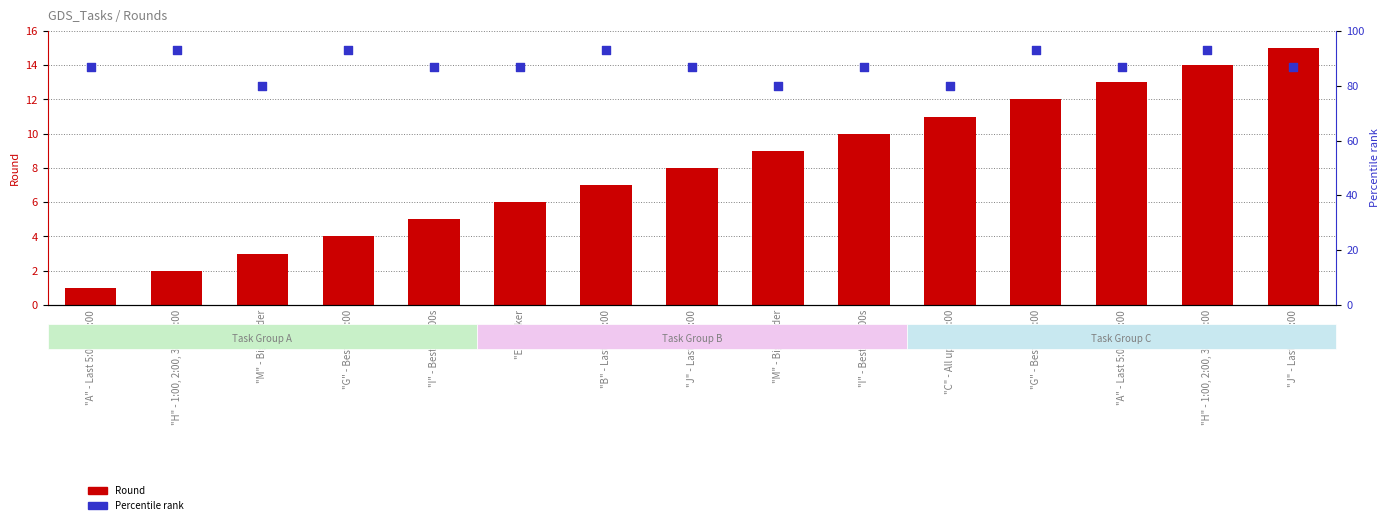

Which series has the largest total across all categories?

Percentile rank